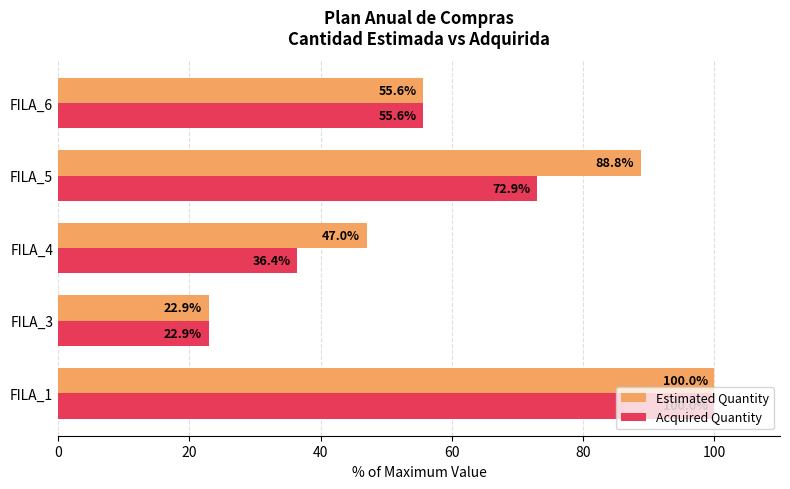

The value of Estimated Quantity at FILA_1 is 63.8. True or false?

False